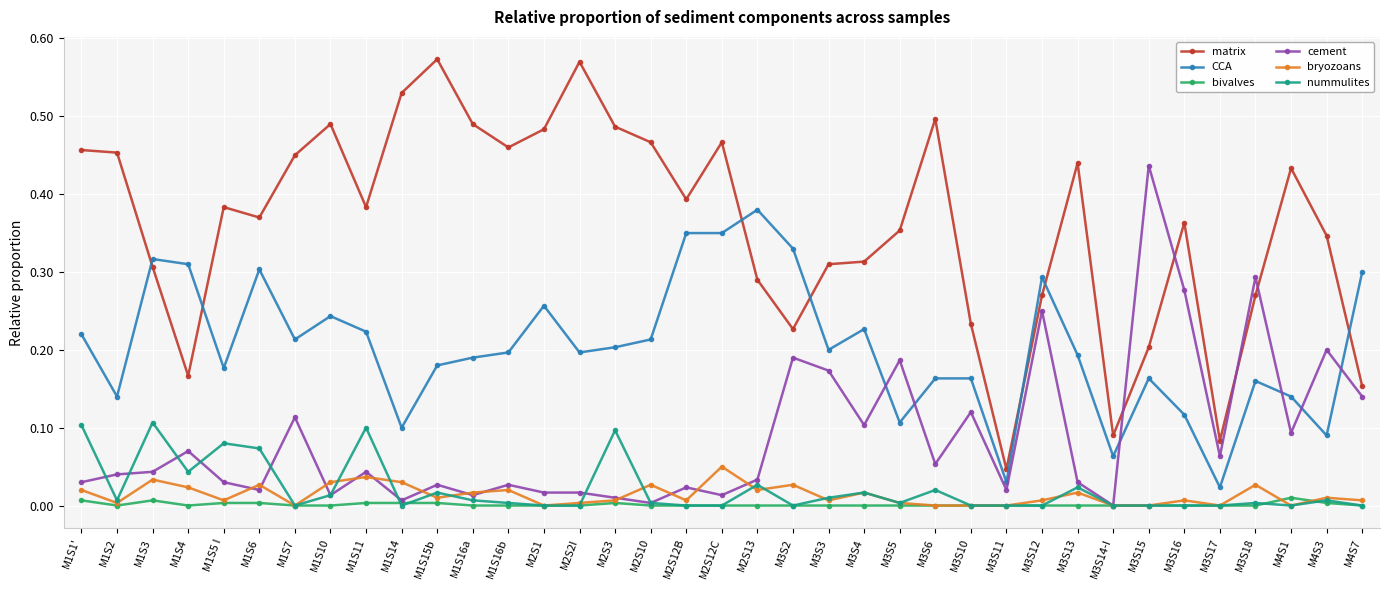

How many intersections are there between CCA and matrix?

7